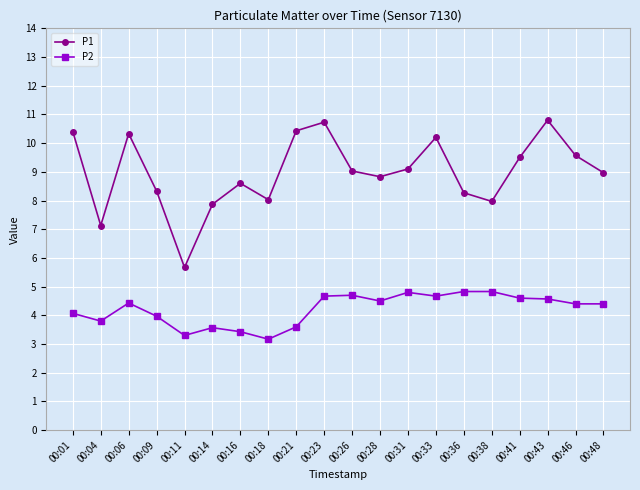

True or false: P2 and P1 intersect in this chart.

False